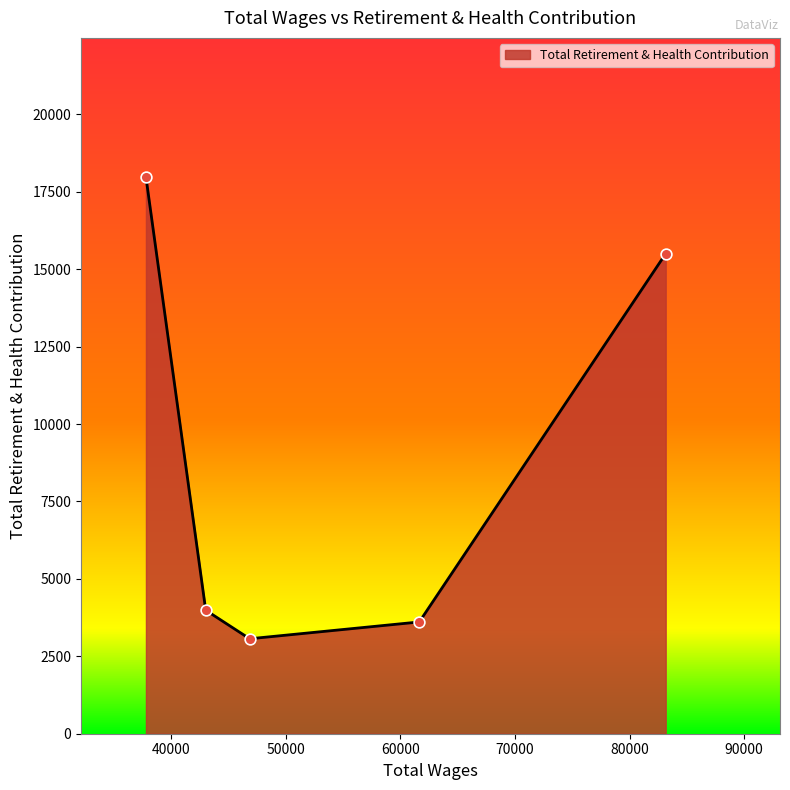

What is the average value?

8827